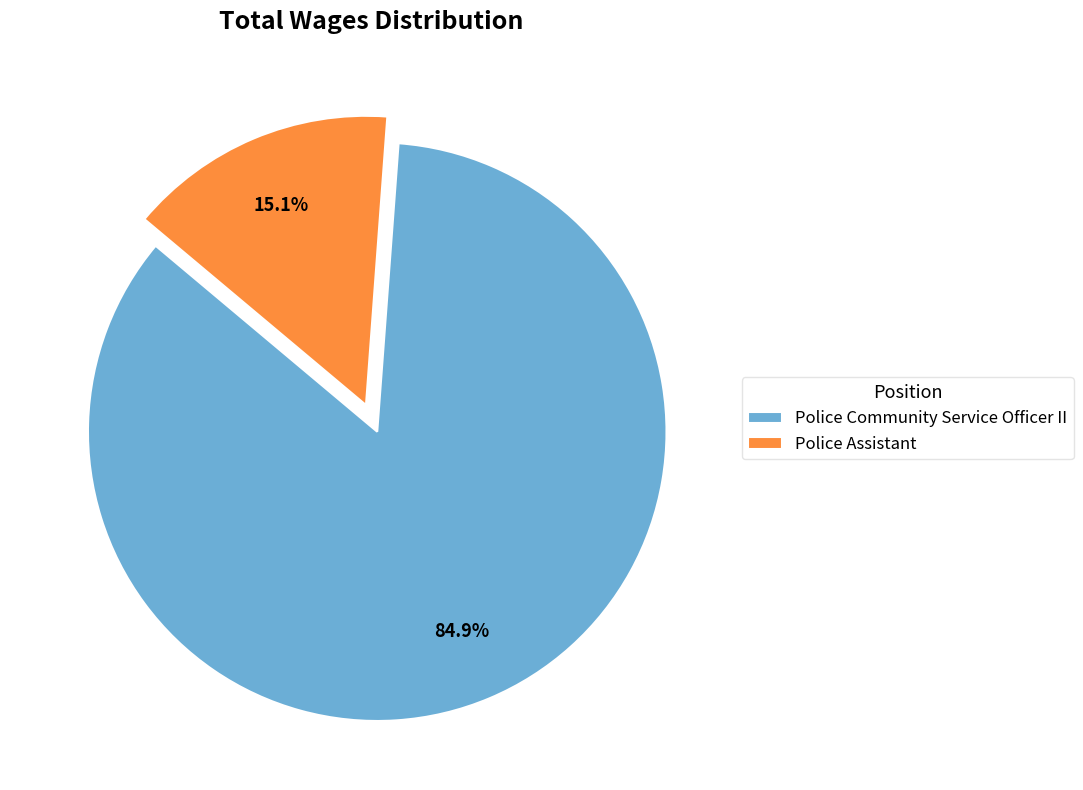

Is it true that Police Assistant is 28% of the pie?

False